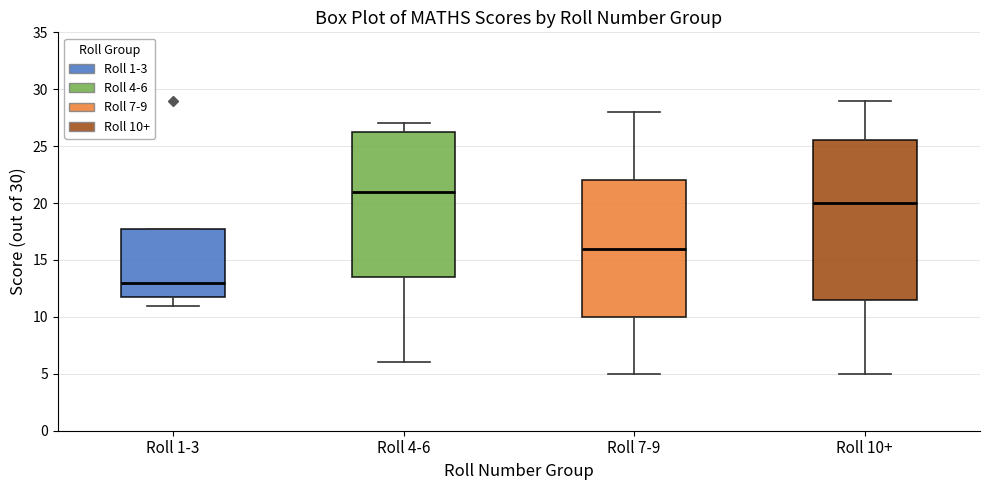

Reading left to right, read every box against the y-axis: the position of its median line, the range the box covers, and the ends of its whiskers. The values are not printed on the chart, so give them approximately, as read against the axis.

Roll 1-3: median 13.0, box 12.0 to 18.0, whiskers 11.0 to 18.0
Roll 4-6: median 21.0, box 13.5 to 26.5, whiskers 6.0 to 27.0
Roll 7-9: median 16.0, box 10.0 to 22.0, whiskers 5.0 to 28.0
Roll 10+: median 20.0, box 11.5 to 25.5, whiskers 5.0 to 29.0